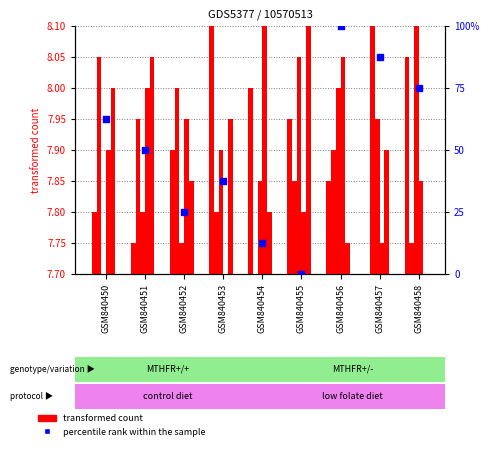

At how many categories does at least one series exceed 86?

2